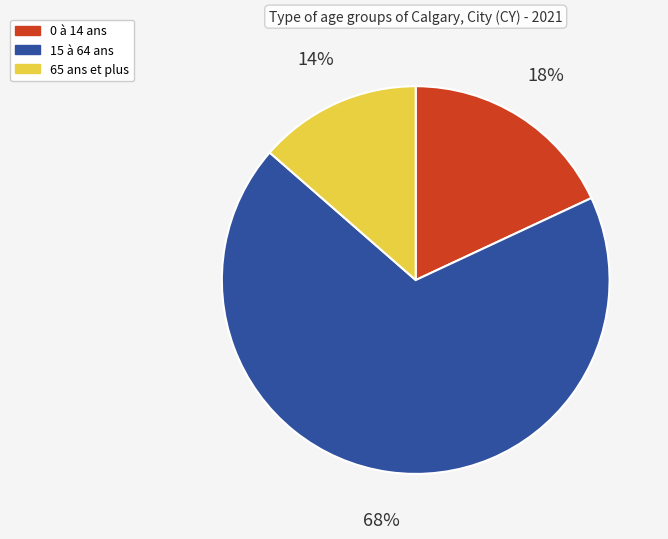

What is the largest slice in the pie chart?

15 à 64 ans